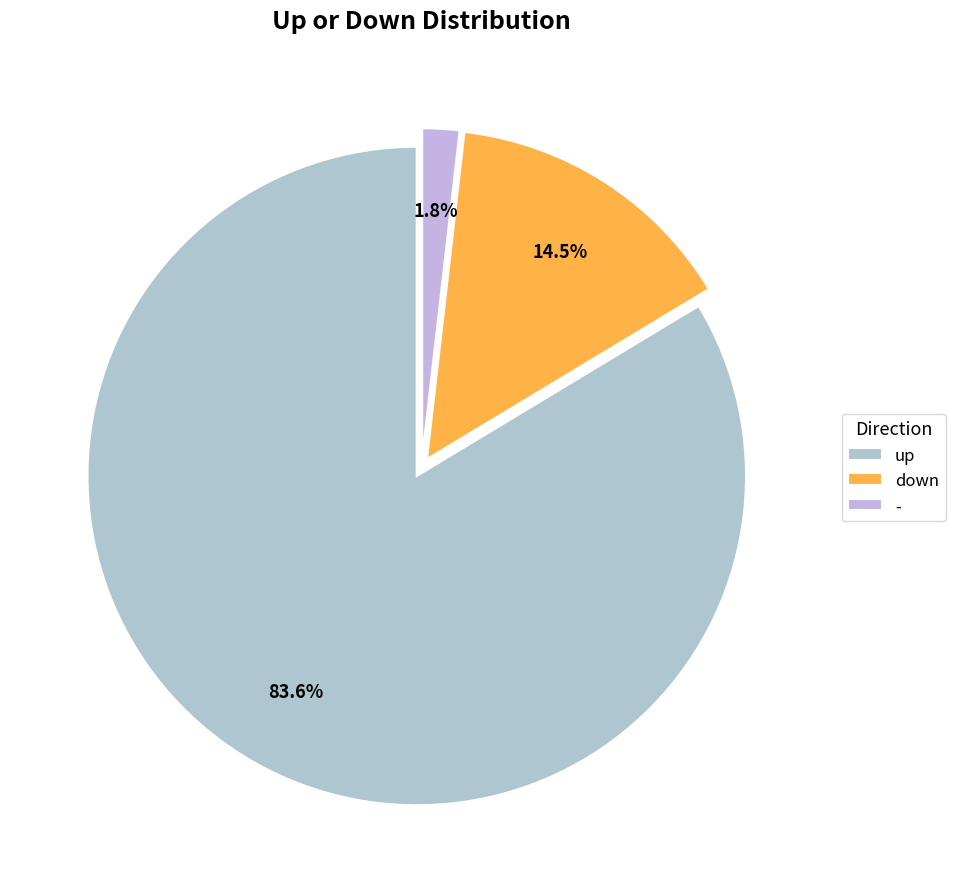

Which category has the smallest portion of the pie?

-